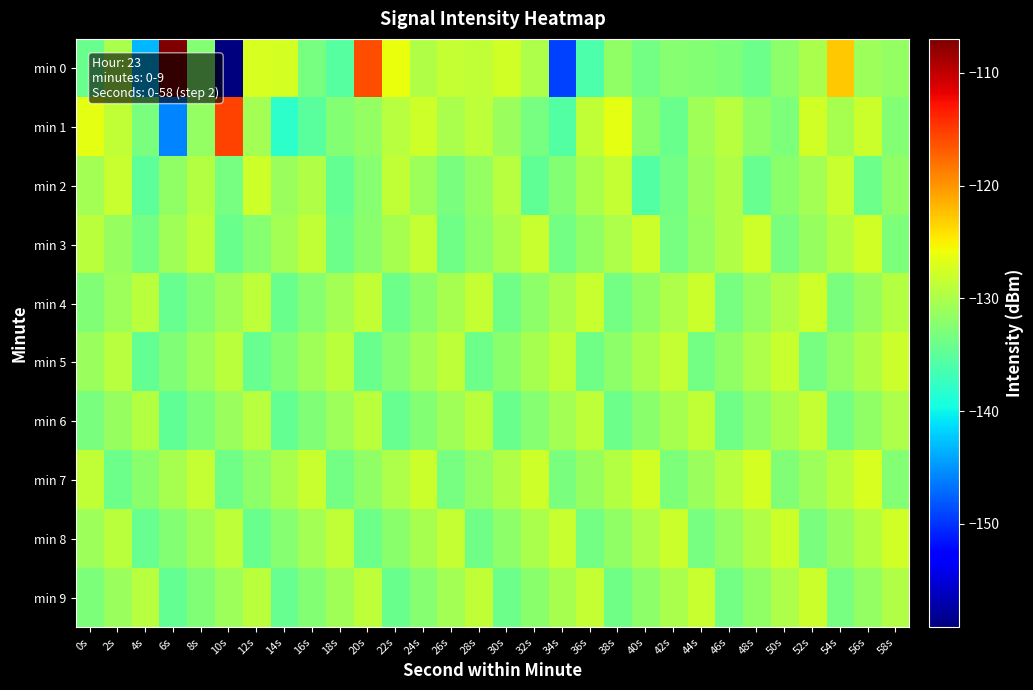

Between 4s and 2s, which is larger?

2s